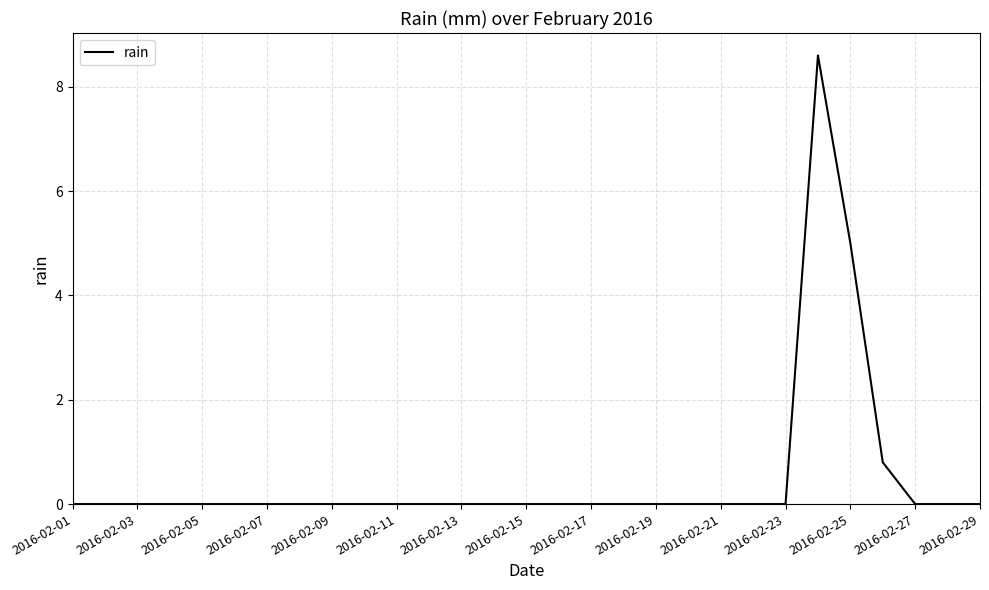

What is the greatest value displayed?

8.6